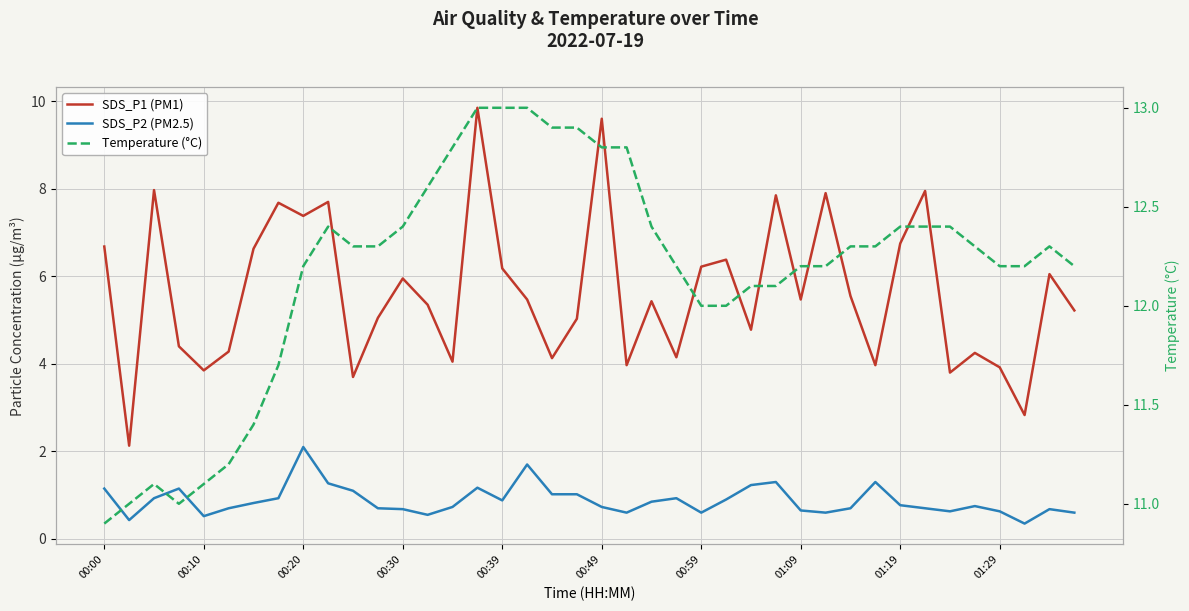

What is the maximum value for Temperature (°C)?

13.0